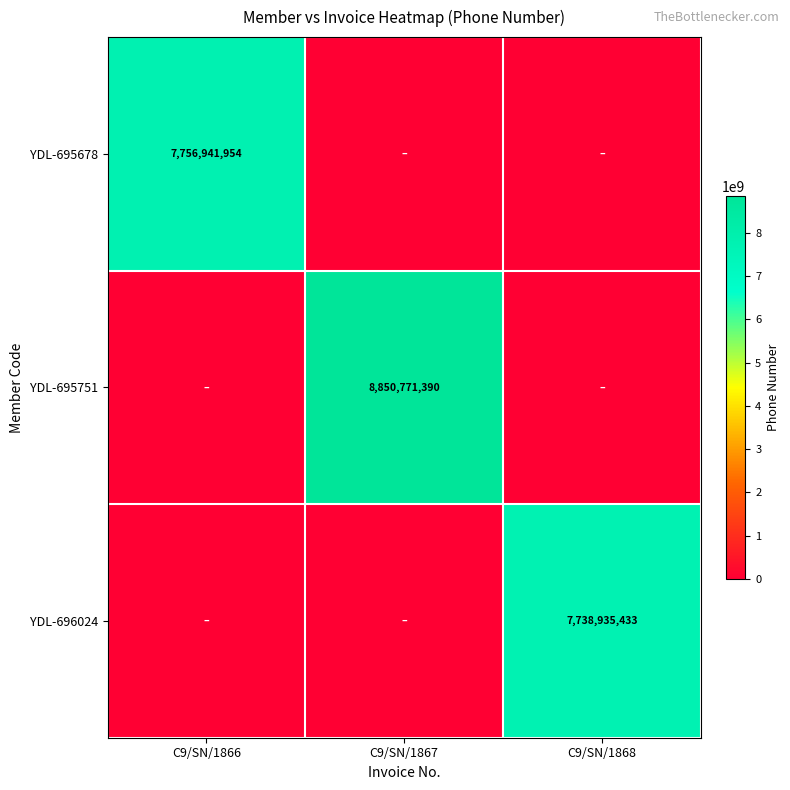

The value of YDL-695678 at C9/SN/1866 is 7756941954. True or false?

True